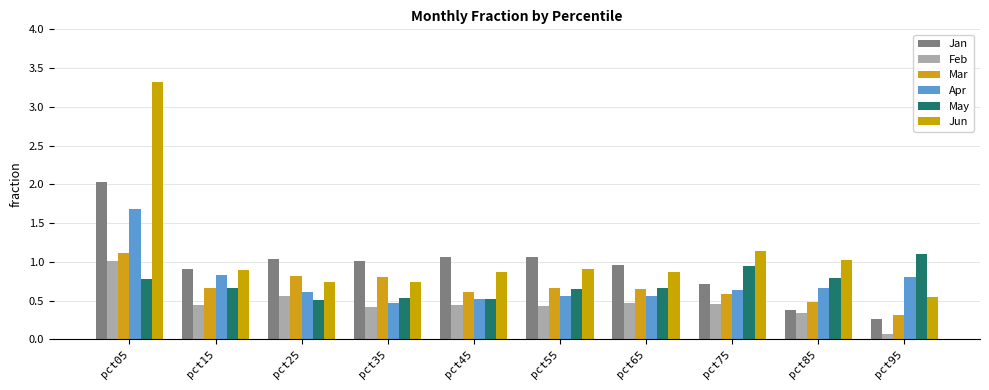

At which category is the sum across all series the highest?

pct05